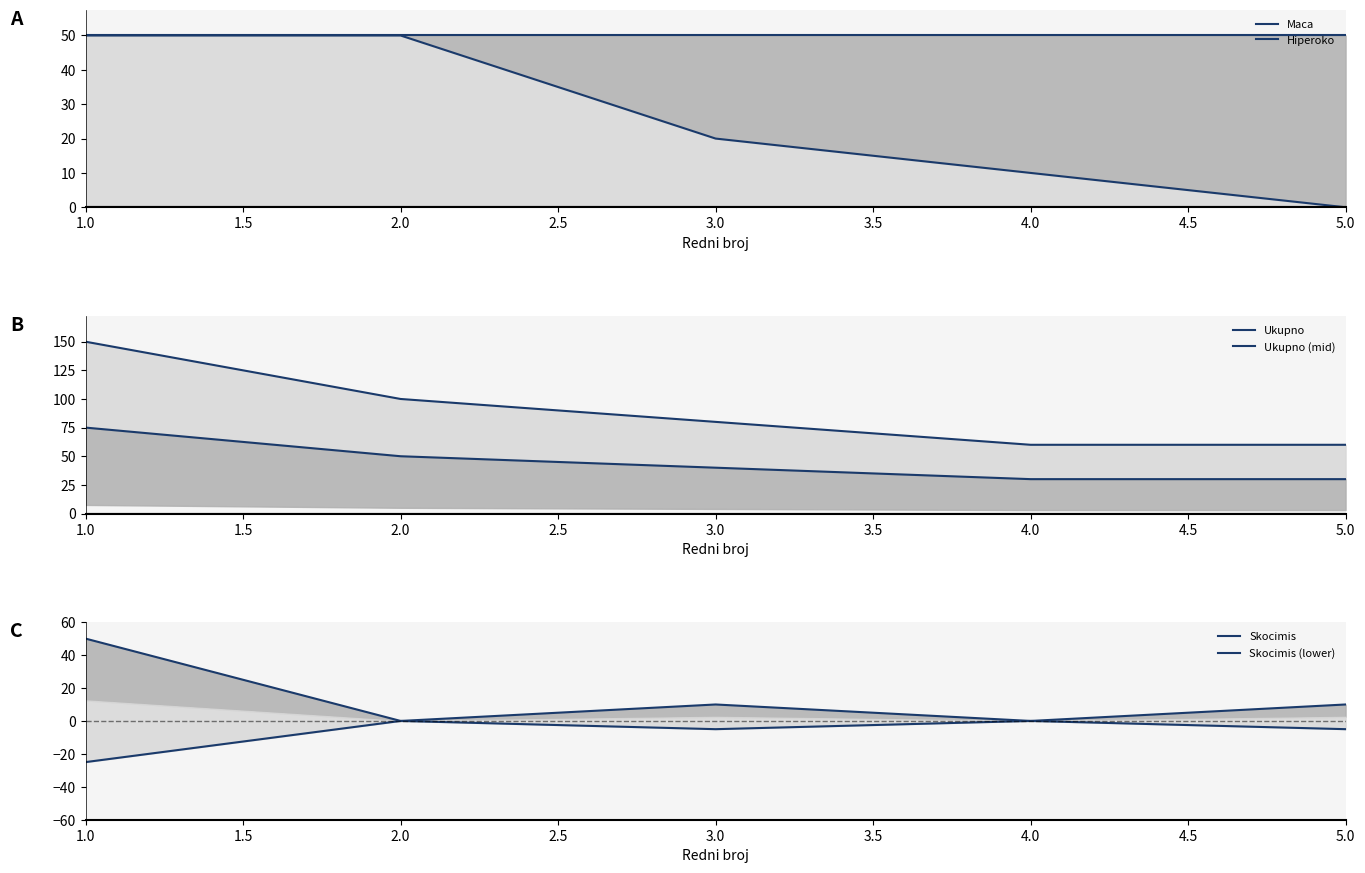

What is the value of the Maca point at the 4th from the left?

50